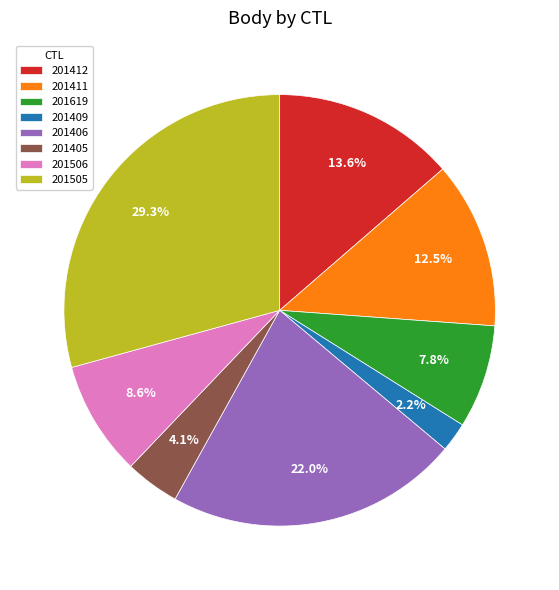

What percentage is the 201506 slice, to the nearest percent?

9%